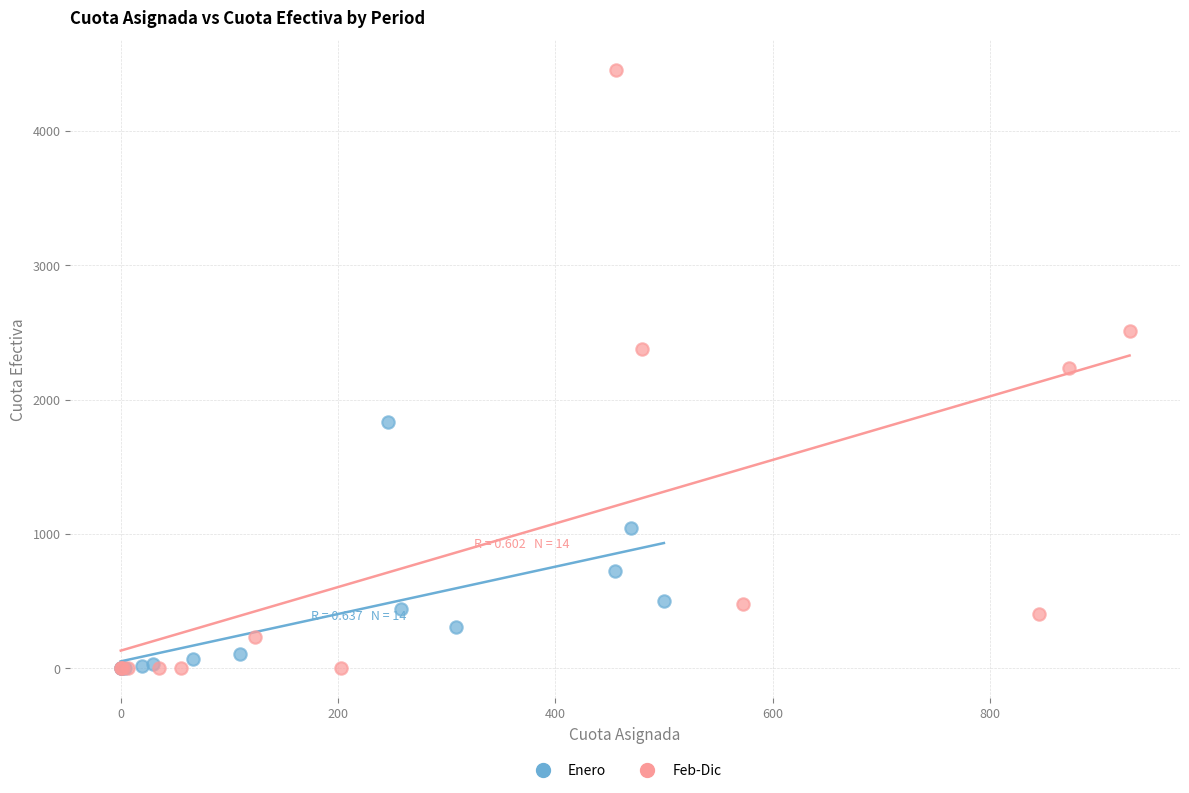

Which series has the largest Y range (max minus min)?

Feb-Dic